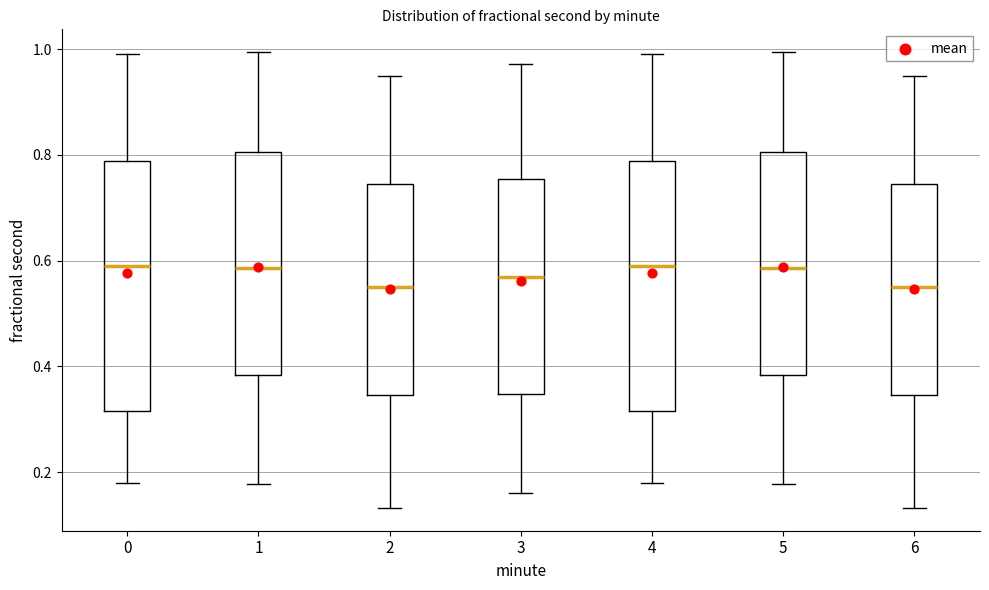

Where is the upper edge of the box at x = 1 on the y-axis? The values are not printed on the chart, so give them approximately, as read against the axis.

0.80